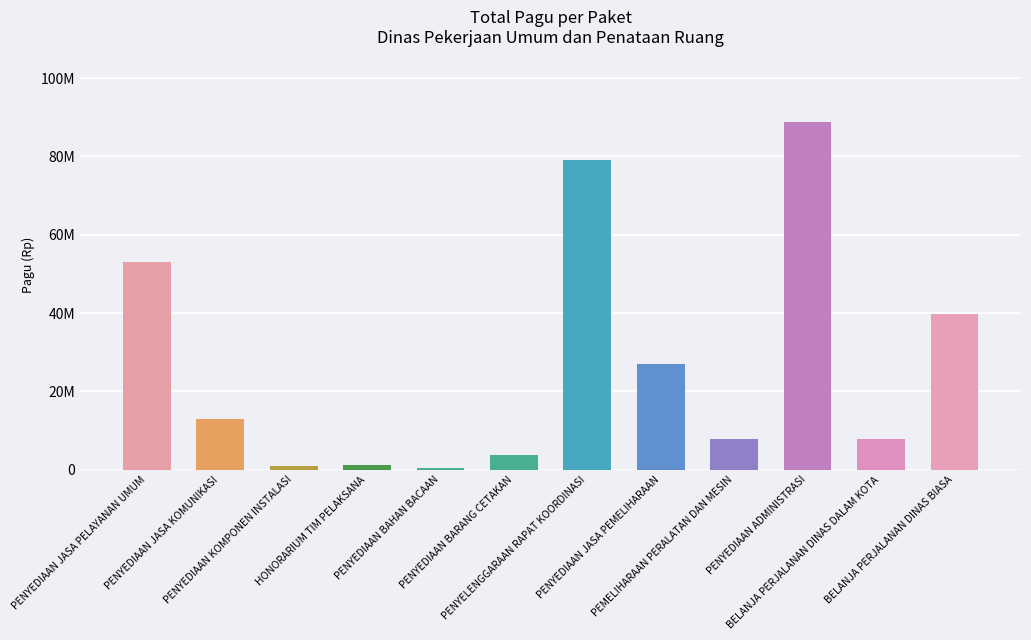

Which has a higher value, PENYEDIAAN JASA PEMELIHARAAN or BELANJA PERJALANAN DINAS DALAM KOTA?

PENYEDIAAN JASA PEMELIHARAAN